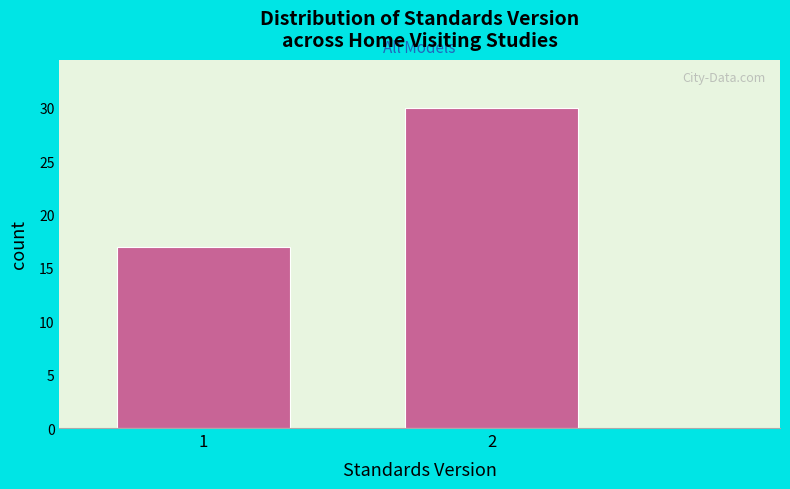

Reading left to right, what are all the values shown in this chart?

17	30